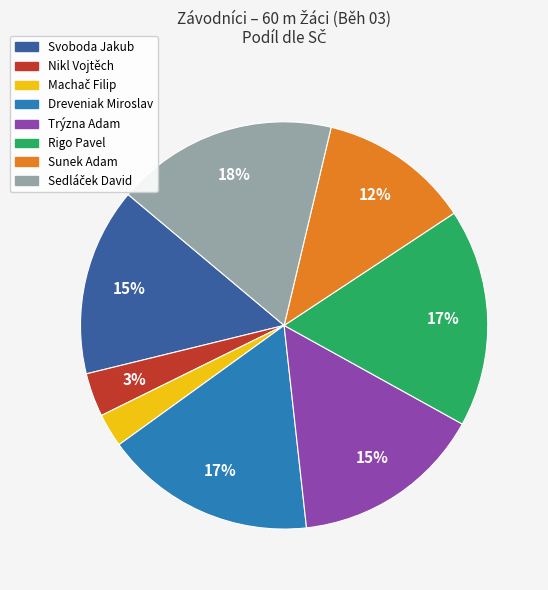

How many slices are in this pie chart?

8